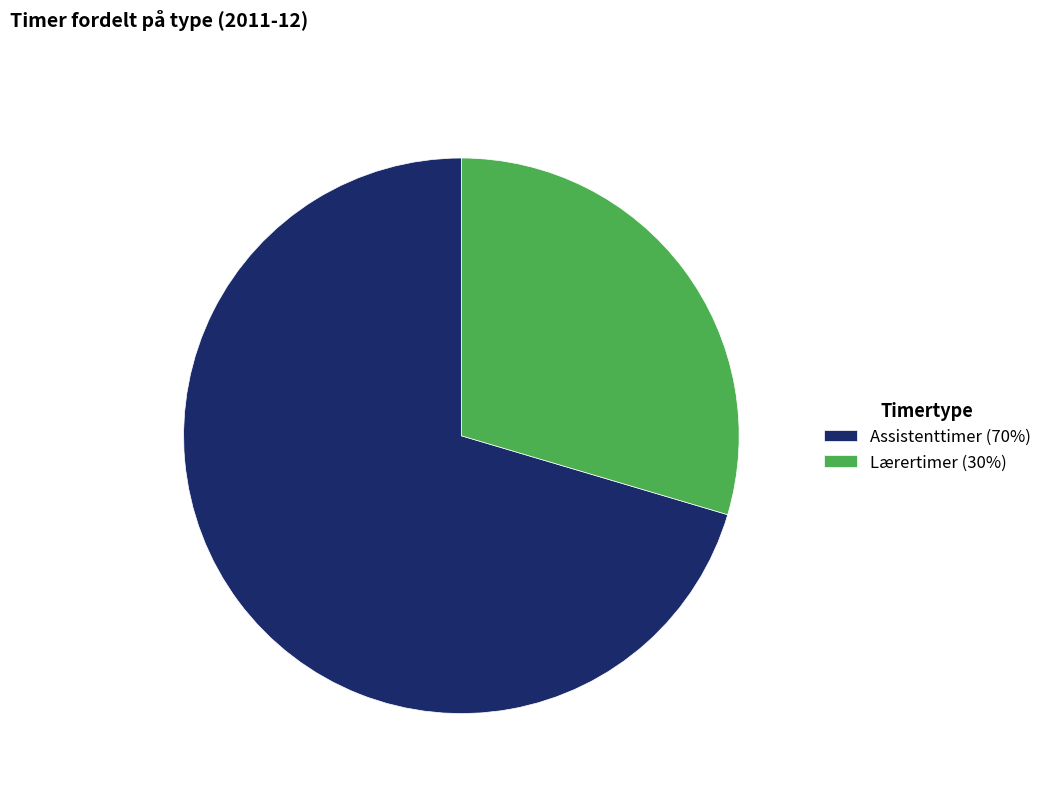

Count the number of slices in the pie.

2